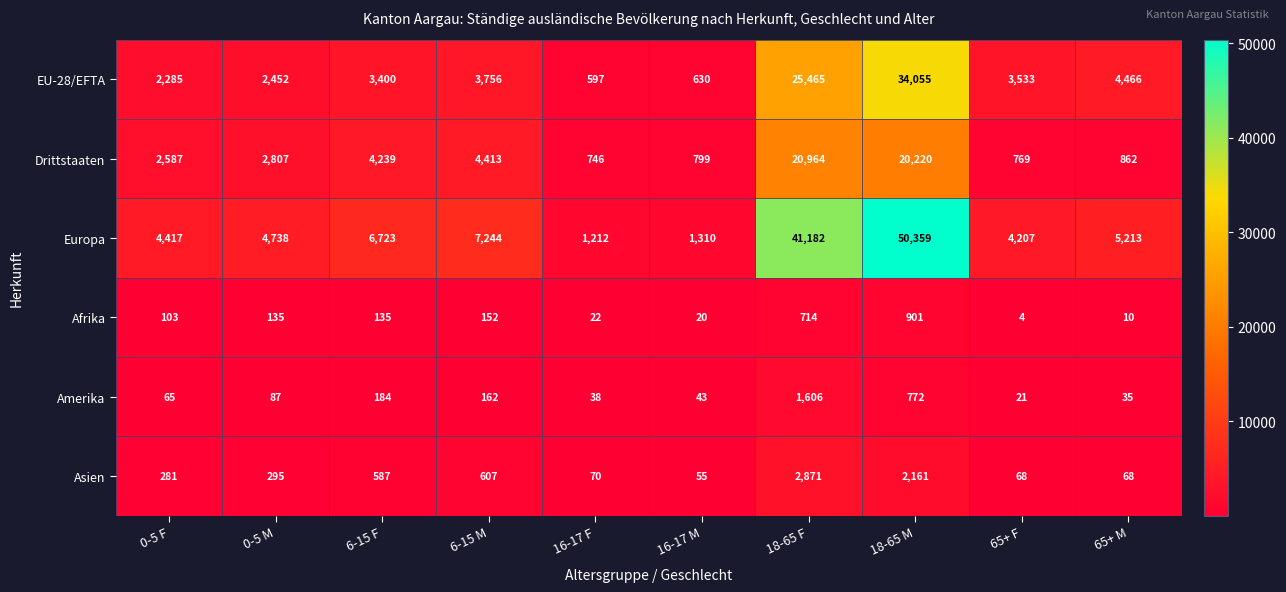

What is the greatest value displayed?

50359